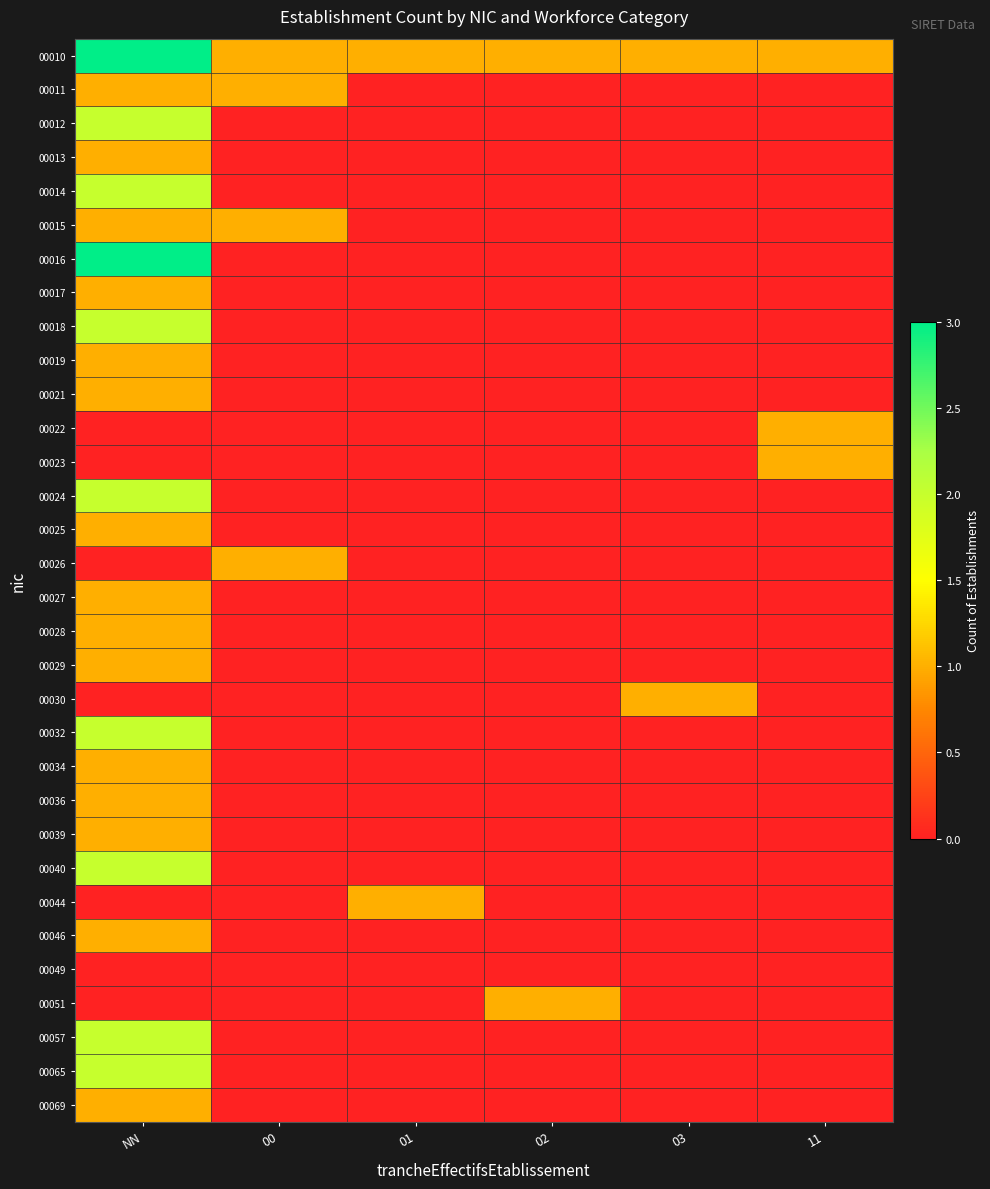

Between 00 and 03, which series saw the biggest shift?

00011